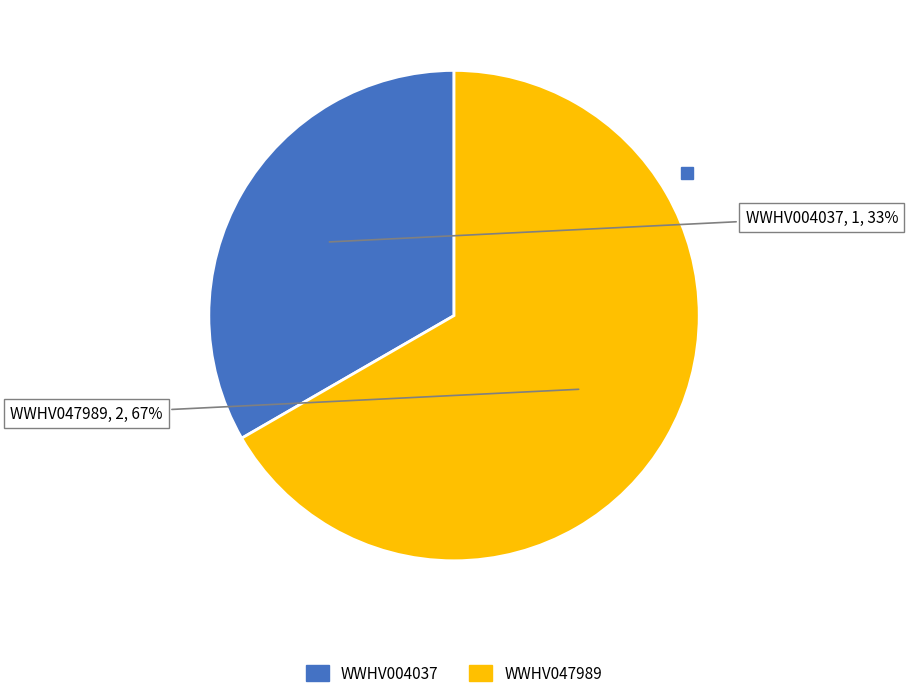

True or false: WWHV004037 accounts for 33% of the total.

True